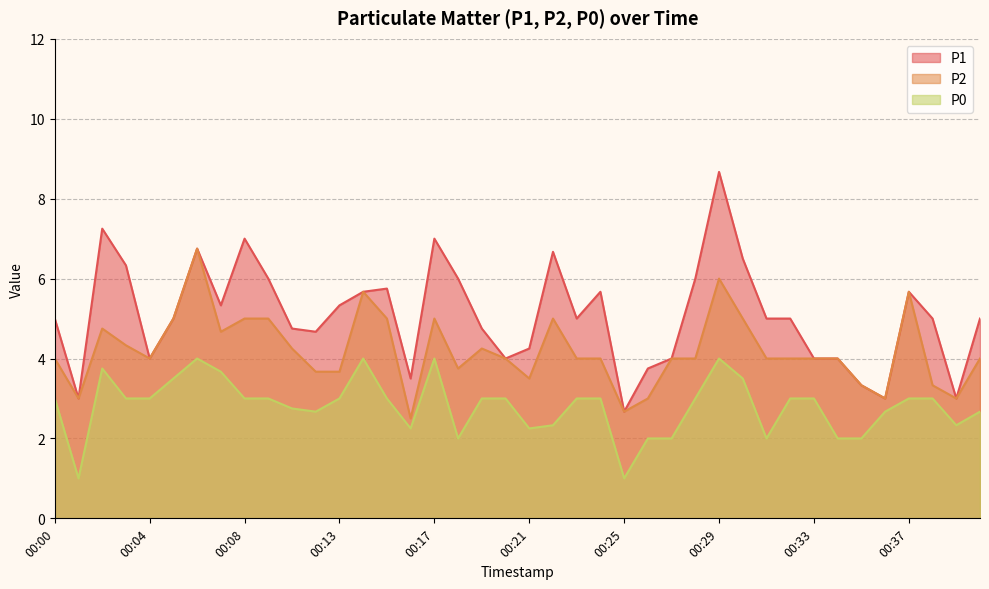

Reading left to right, transcribe all the data shown in this chart.

P1: 5.0	3.0	7.2	6.3	4.0	5.0	6.8	5.3	7.0	6.0	4.8	4.7	5.3	5.7	5.8	3.5	7.0	6.0	4.8	4.0	4.2	6.7	5.0	5.7	2.7	3.8	4.0	6.0	8.7	6.5	5.0	5.0	4.0	4.0	3.3	3.0	5.7	5.0	3.0	5.0
P2: 4.0	3.0	4.8	4.3	4.0	5.0	6.8	4.7	5.0	5.0	4.2	3.7	3.7	5.7	5.0	2.5	5.0	3.8	4.2	4.0	3.5	5.0	4.0	4.0	2.7	3.0	4.0	4.0	6.0	5.0	4.0	4.0	4.0	4.0	3.3	3.0	5.7	3.3	3.0	4.0
P0: 3.0	1.0	3.8	3.0	3.0	3.5	4.0	3.7	3.0	3.0	2.8	2.7	3.0	4.0	3.0	2.2	4.0	2.0	3.0	3.0	2.2	2.3	3.0	3.0	1.0	2.0	2.0	3.0	4.0	3.5	2.0	3.0	3.0	2.0	2.0	2.7	3.0	3.0	2.3	2.7